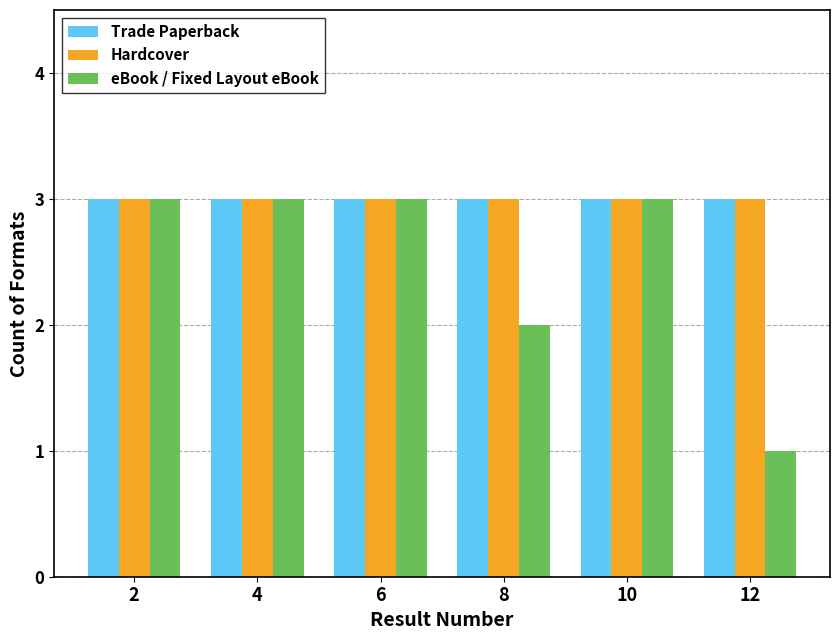

What are all the series names shown in the legend?

Trade Paperback, Hardcover, eBook / Fixed Layout eBook